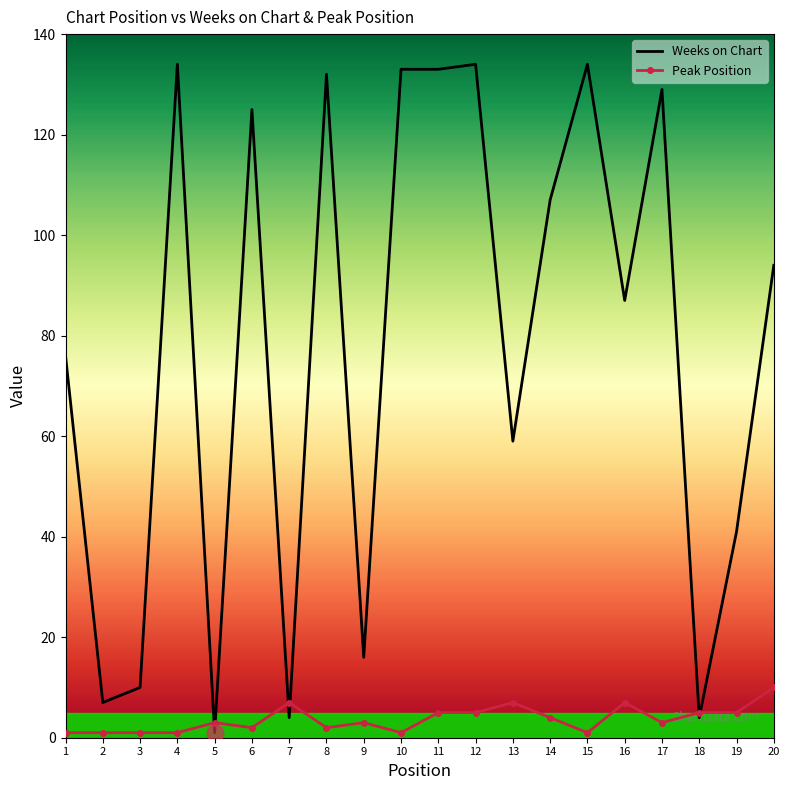

What is the maximum value for Weeks on Chart?

134